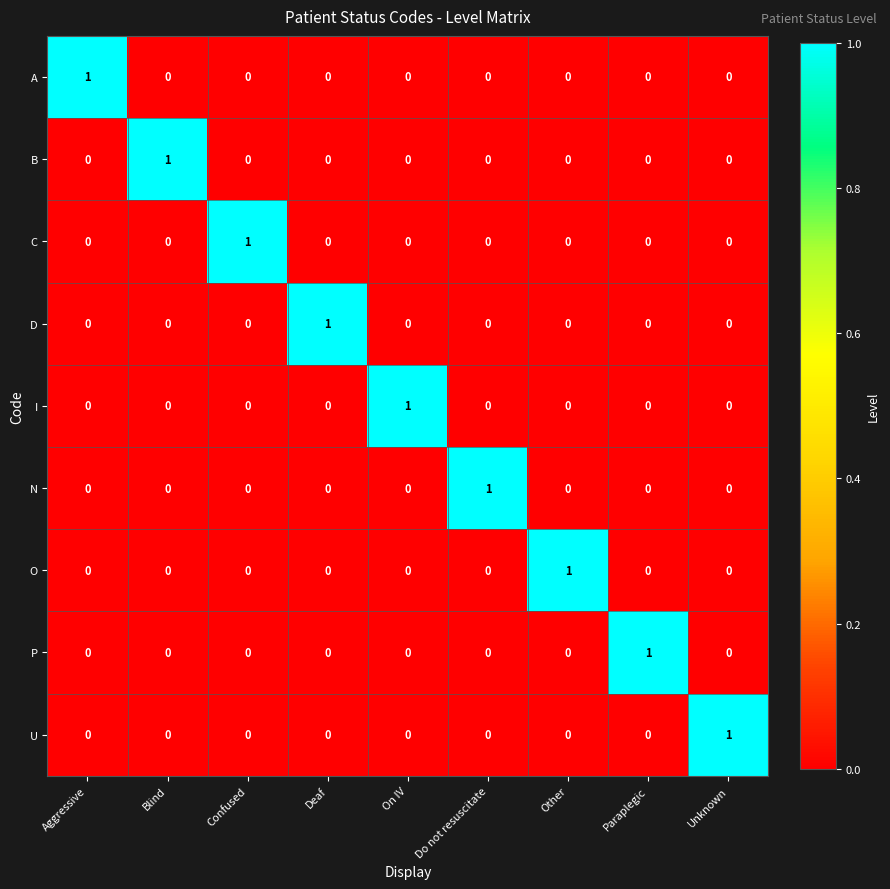

How many C values are between 0 and 1?

9